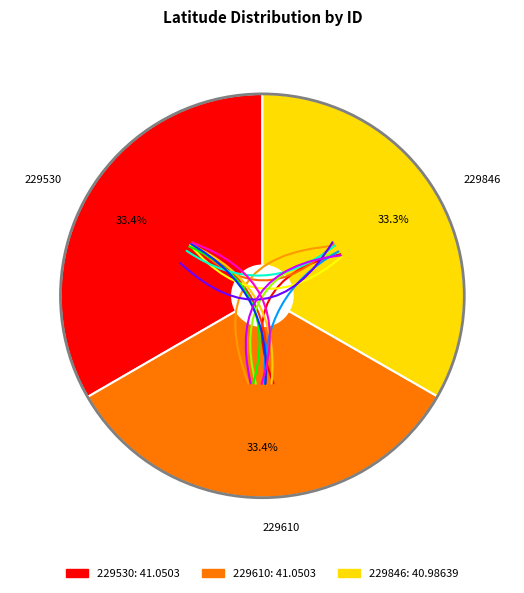

To the nearest percent, what portion does 229846 represent?

33%